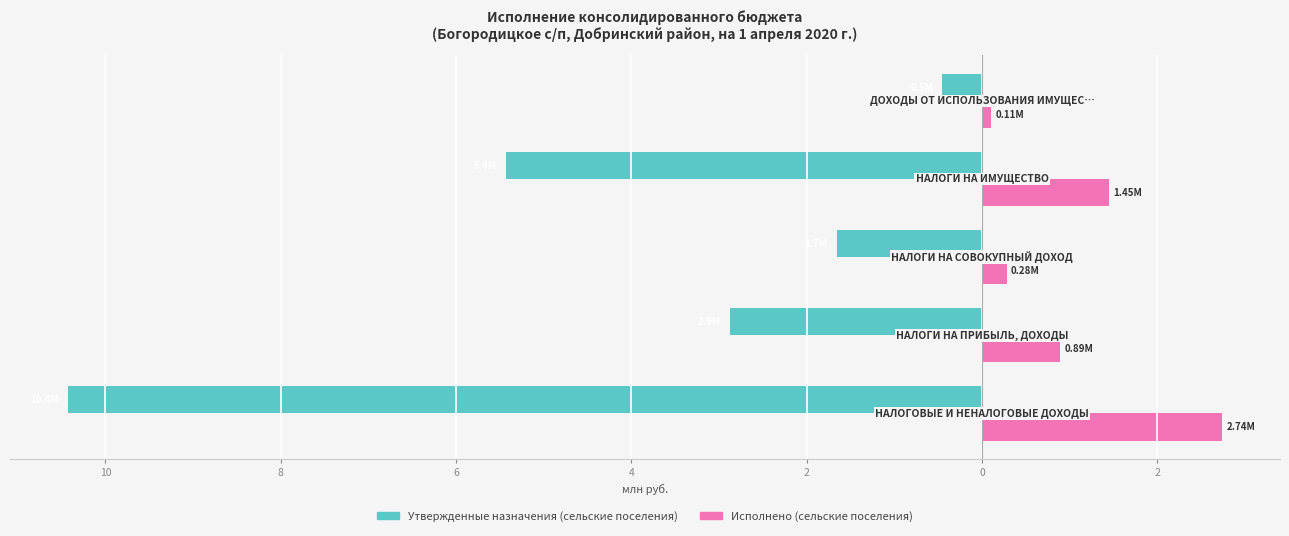

What are all the series names shown in the legend?

Утвержденные назначения (сельские поселения), Исполнено (сельские поселения)